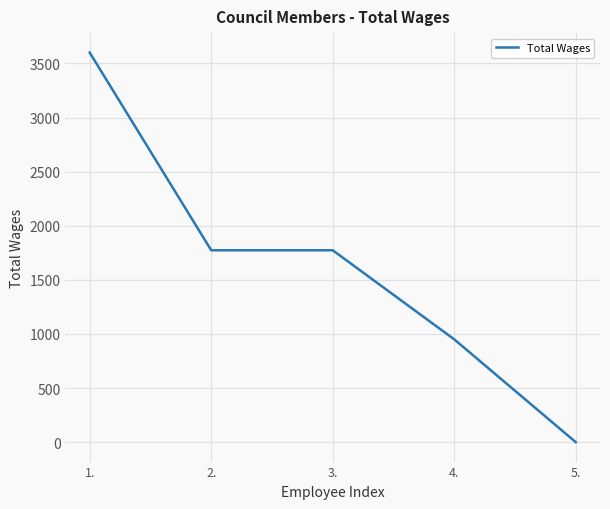

What is the difference between the maximum and minimum values?

3600